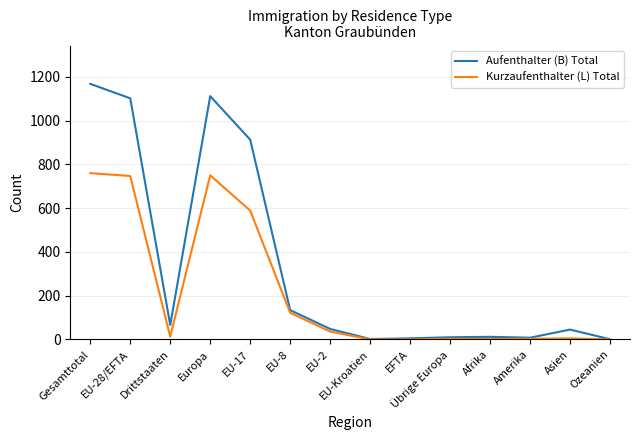

Between EU-28/EFTA and Übrige Europa, which series saw the biggest shift?

Aufenthalter (B) Total